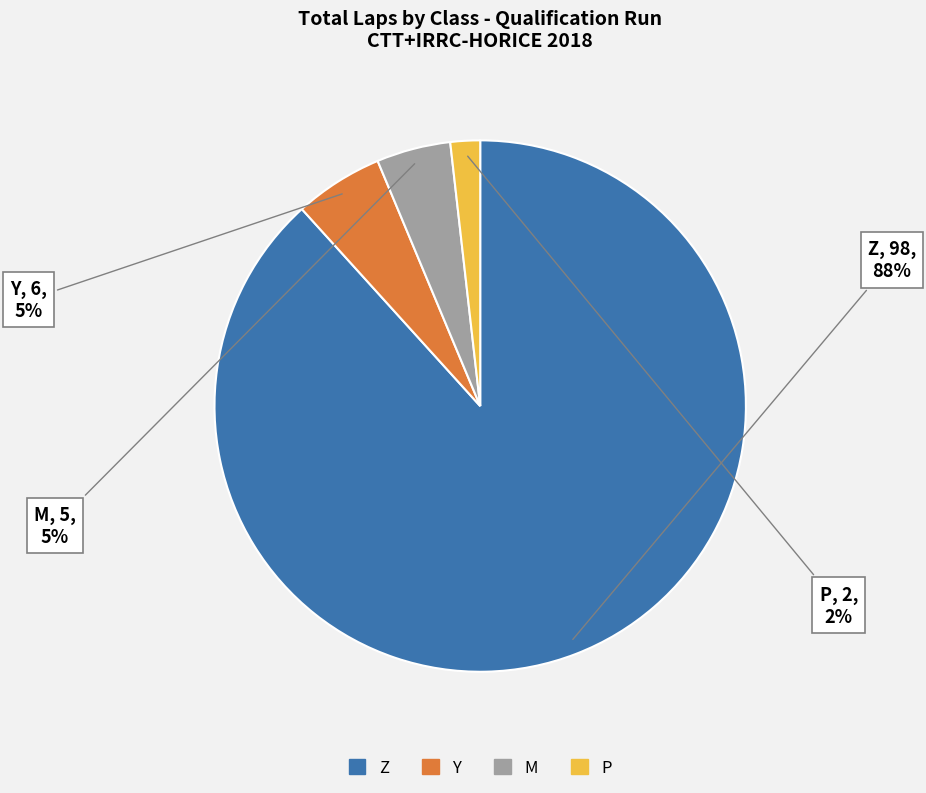

What is the smallest slice in the pie chart?

P